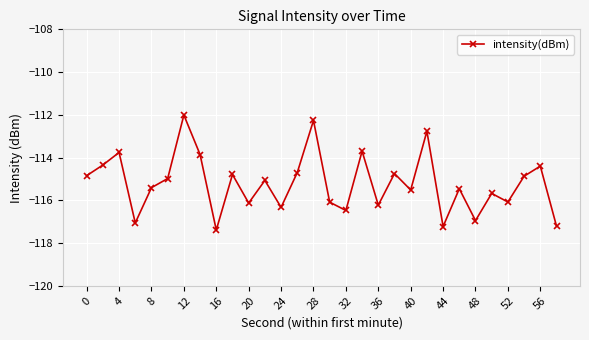

How many series are shown in this chart?

1